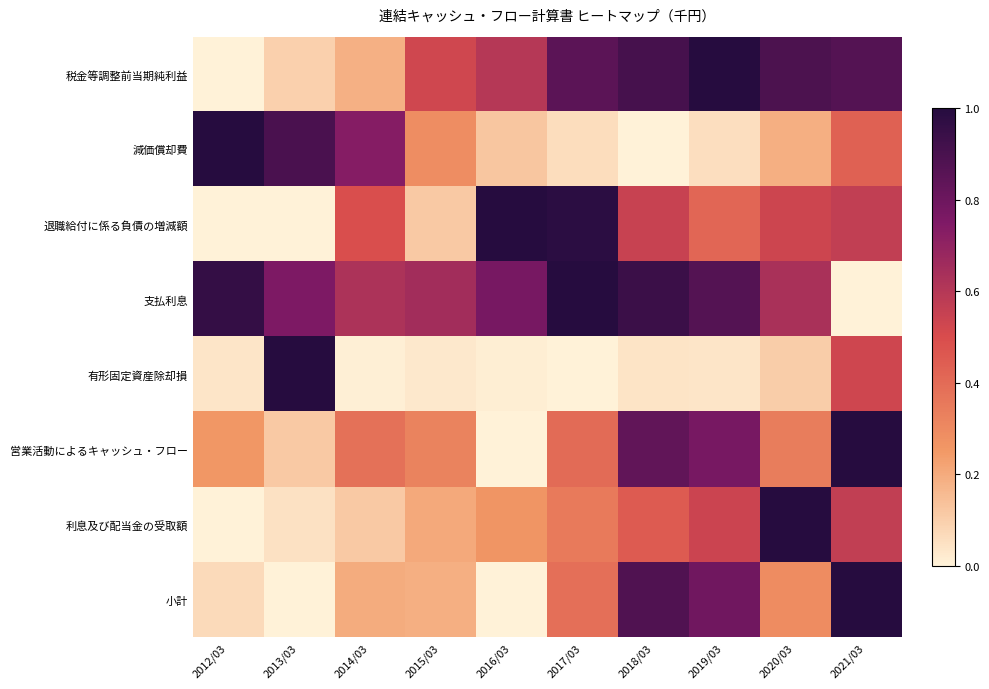

How many series are shown in this chart?

8